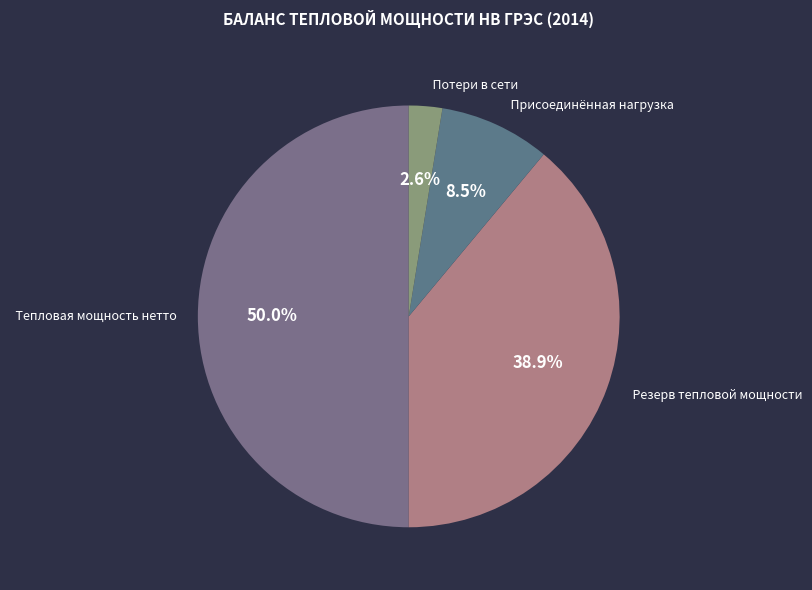

Does Резерв тепловой мощности represent more than half of the total?

No